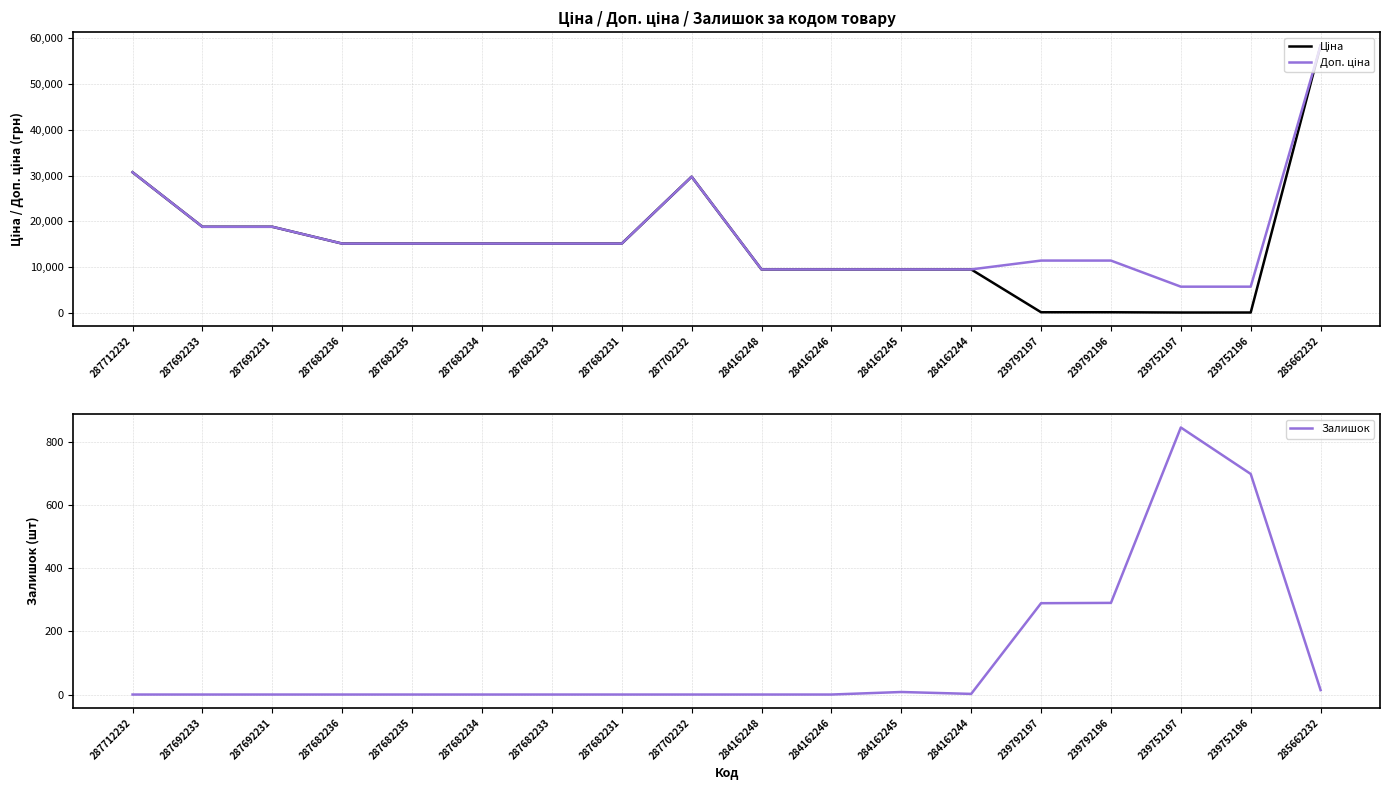

Which series changed the most between 287682233 and 284162245?

Ціна